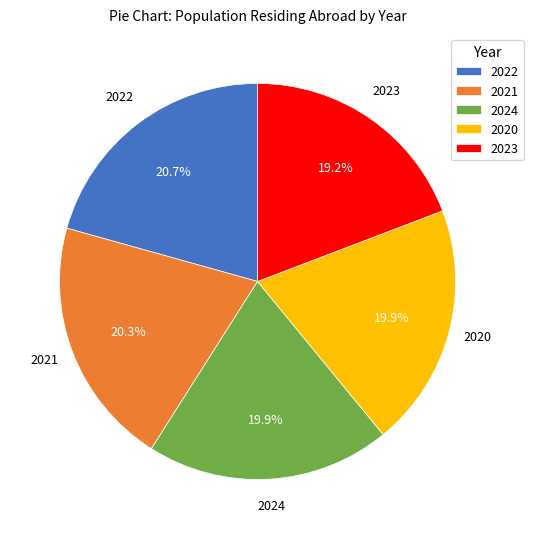

Which slice is the smallest?

2023